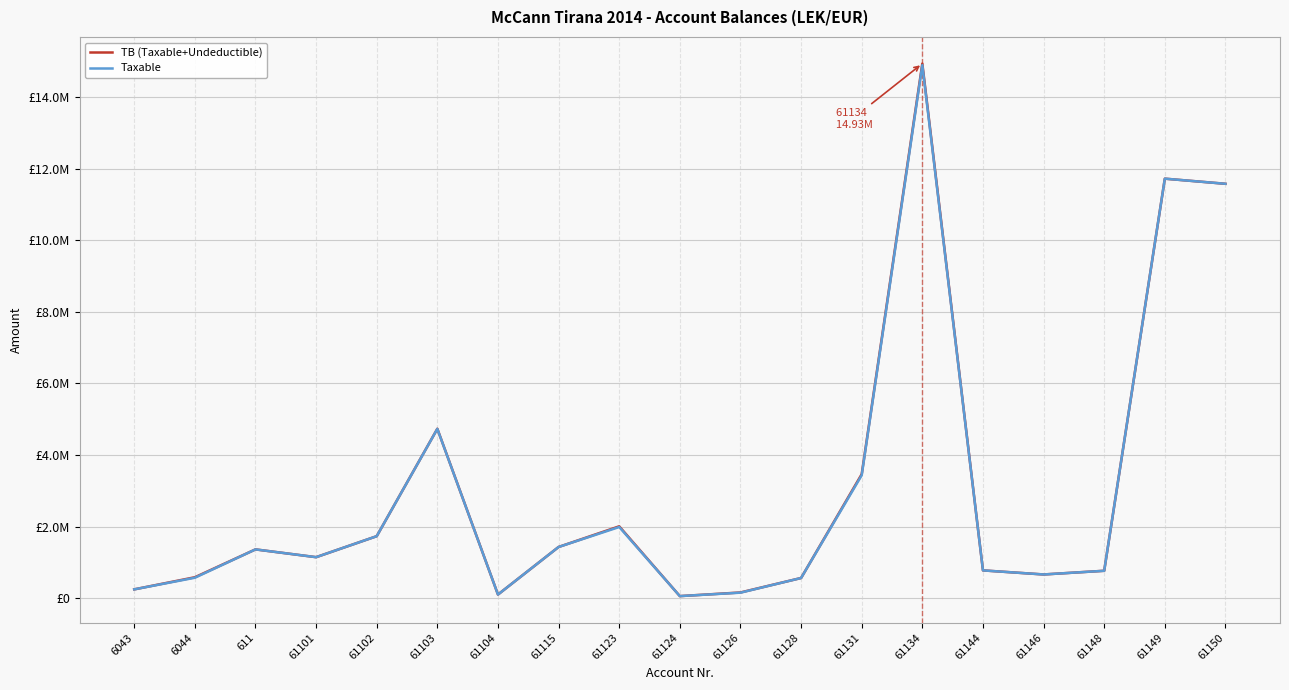

What position from the right is 611?

17